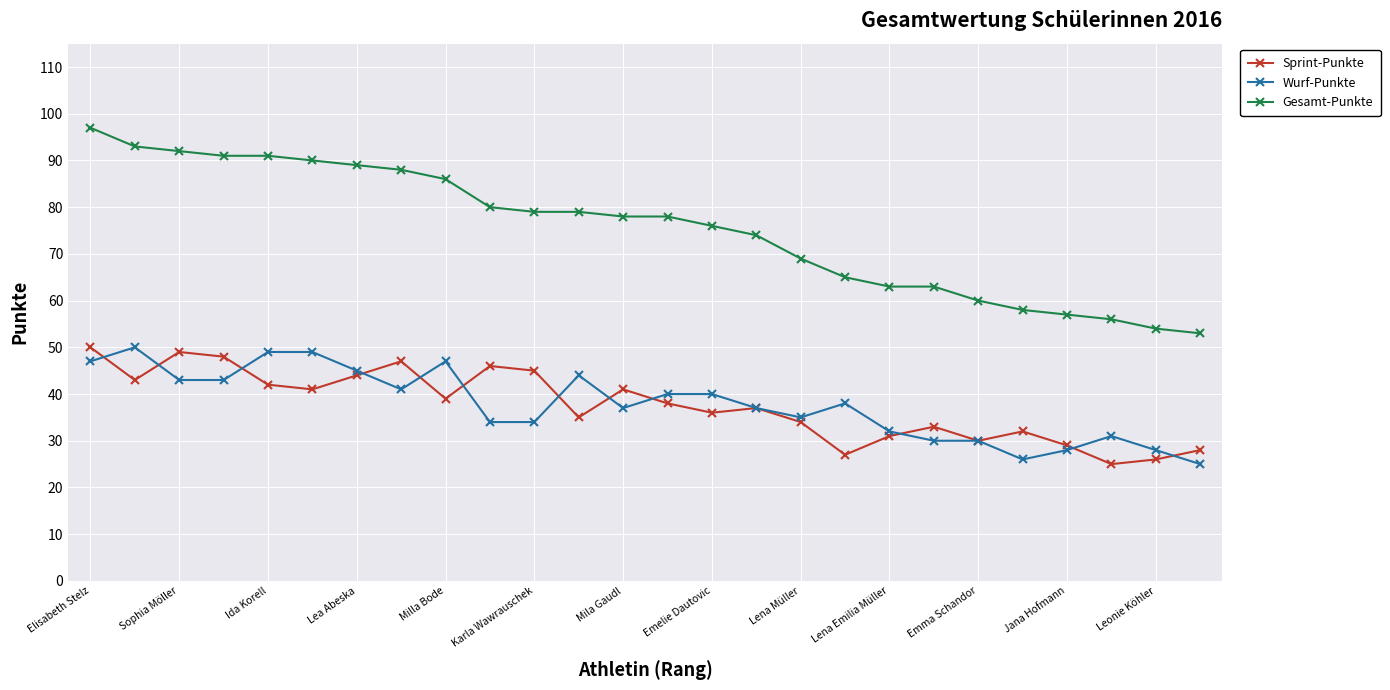

True or false: Wurf-Punkte and Gesamt-Punkte cross at least once.

False